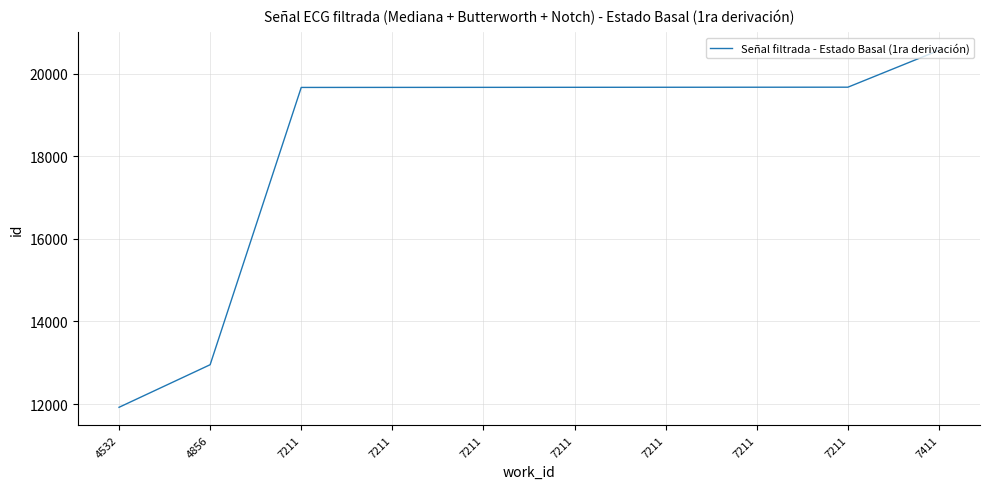

How many lines are shown in the chart?

1